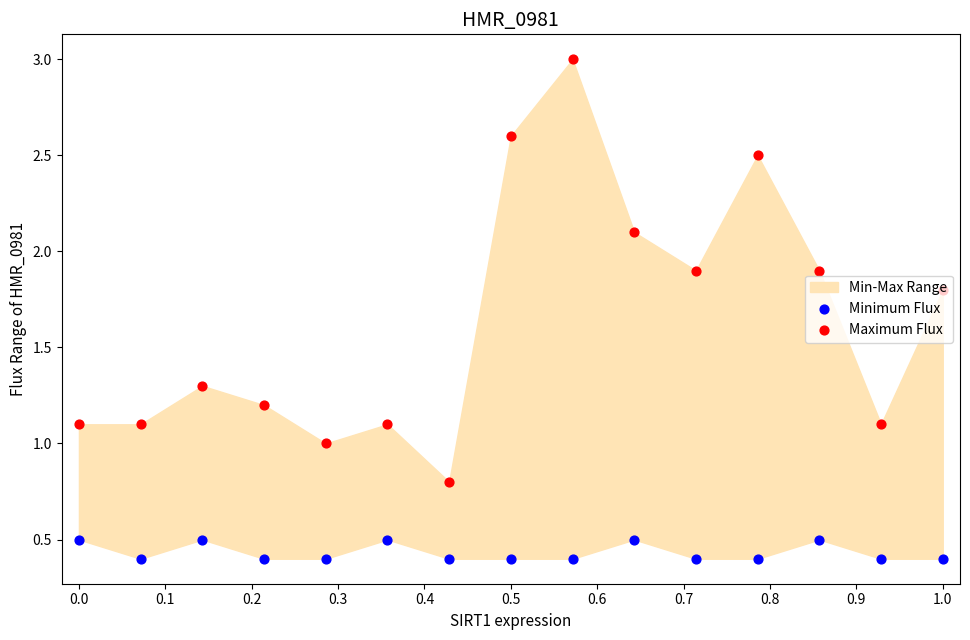

Which series has the largest total across all categories?

Maximum Flux